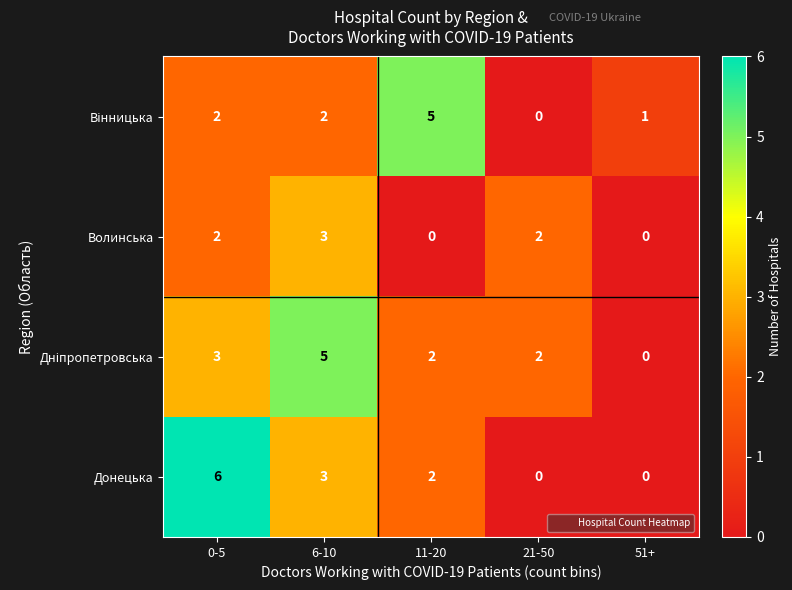

How many distinct data groups are displayed?

4